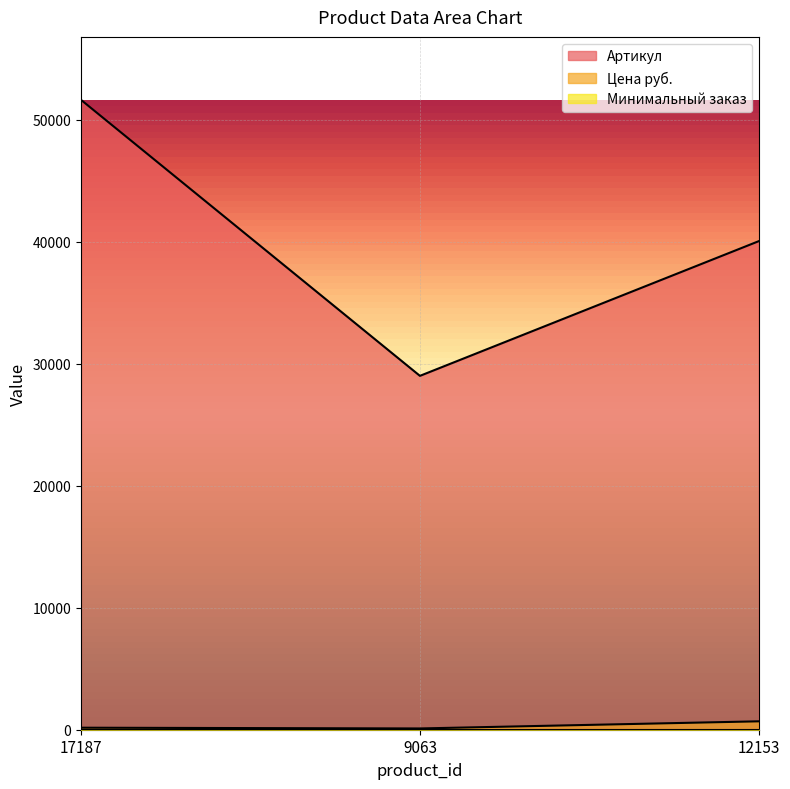

How many categories are shown in the chart?

3